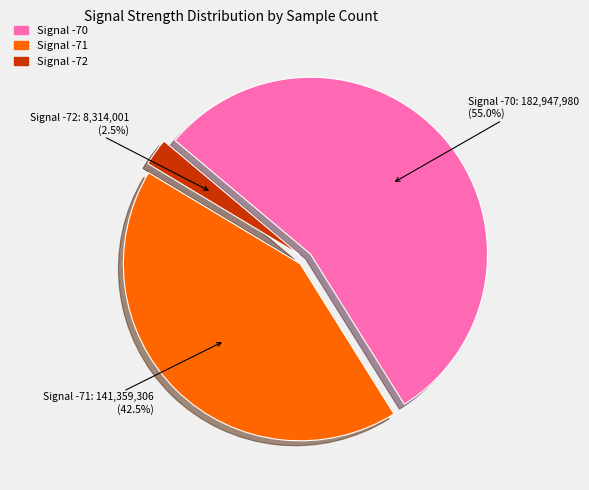

Is there any slice that represents more than half of the pie?

Yes